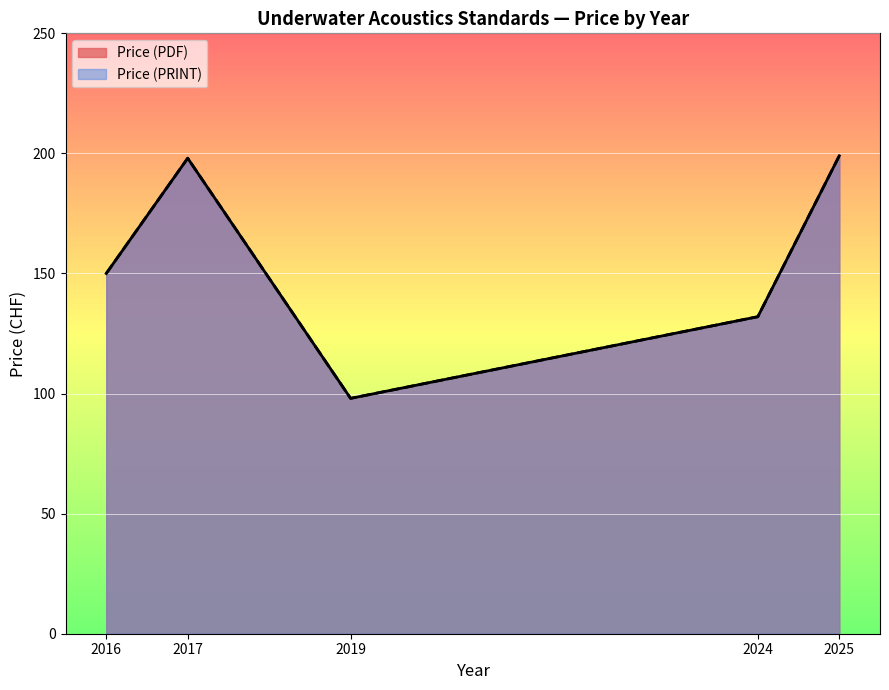

True or false: Price (PDF) and Price (PRINT) cross at least once.

False